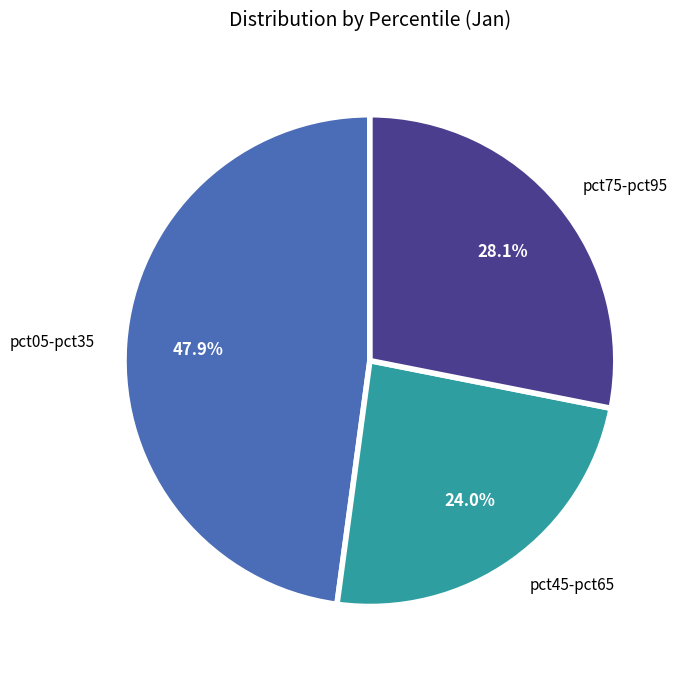

How many segments does this pie chart have?

3